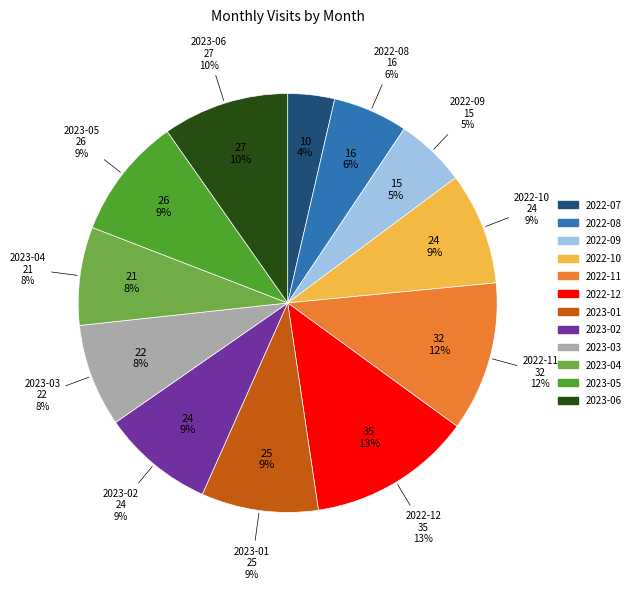

True or false: 2022-11 accounts for 26% of the total.

False